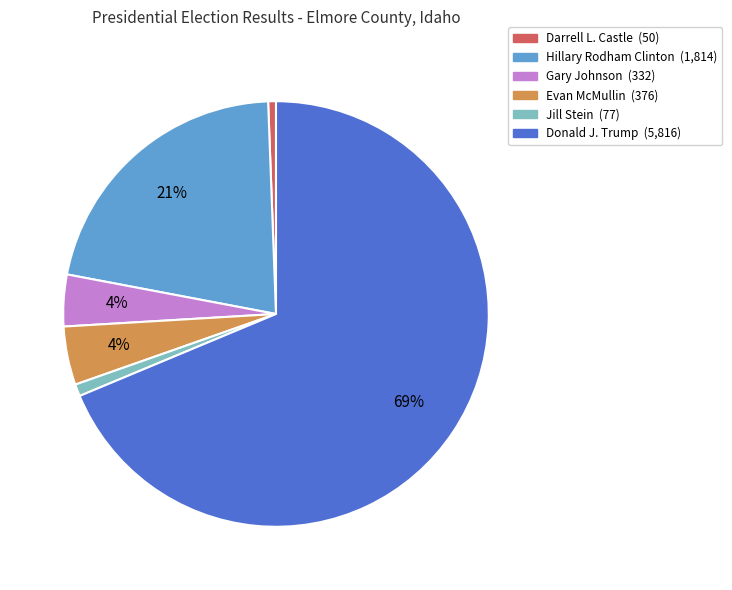

How many segments does this pie chart have?

6